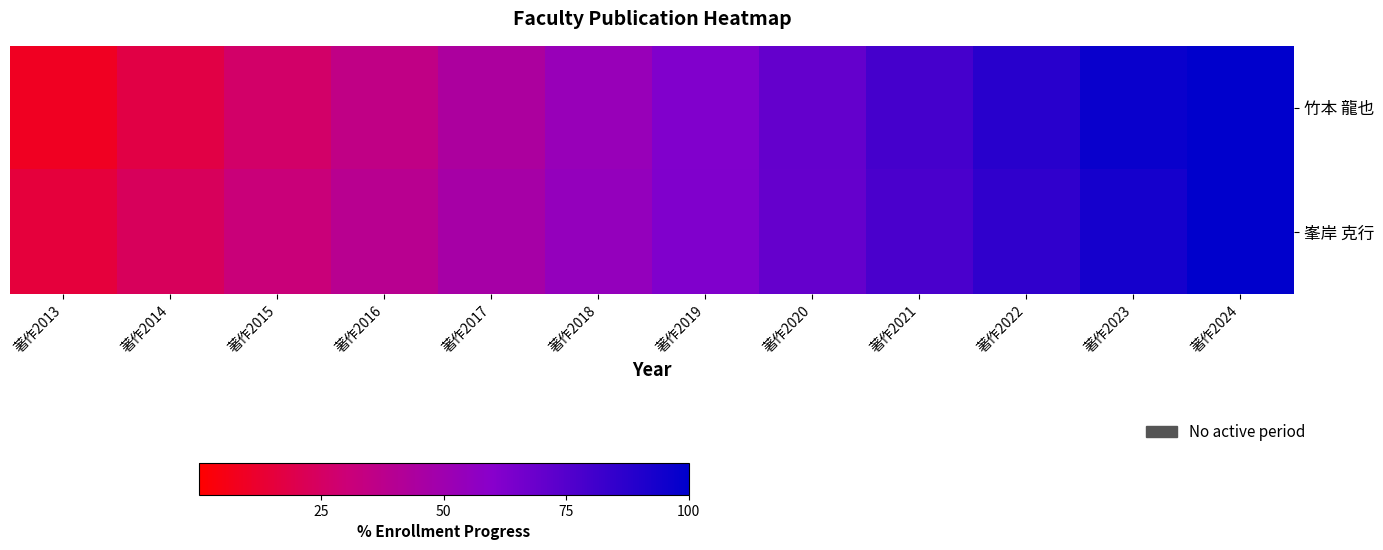

At which category is the sum across all series the highest?

著作2024